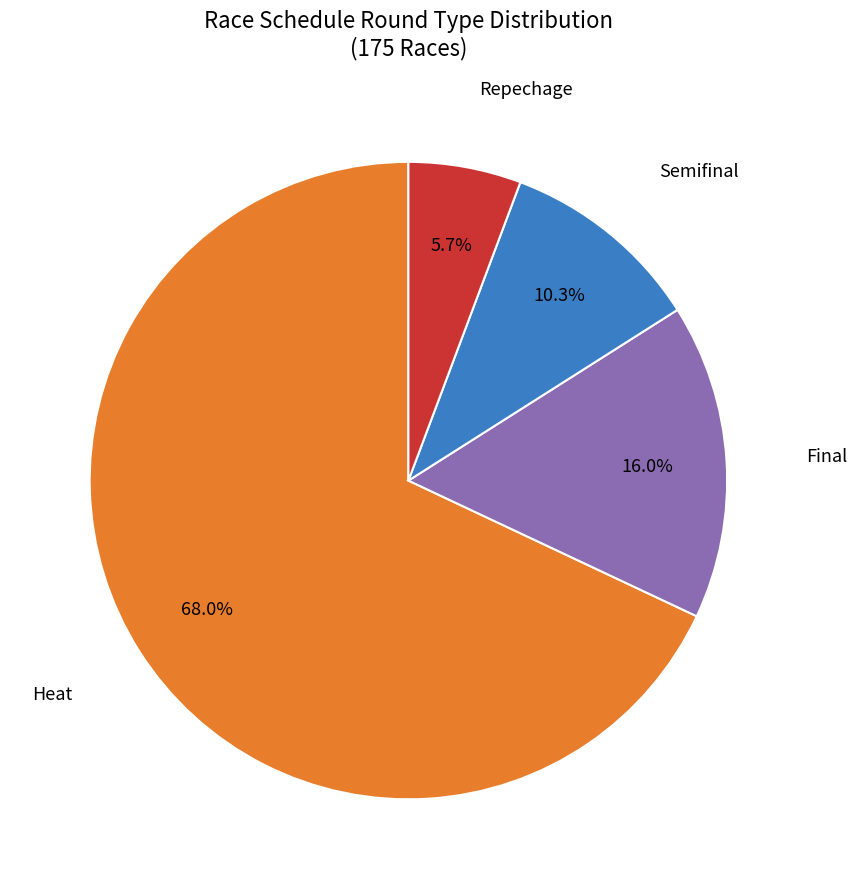

Count the number of slices in the pie.

4